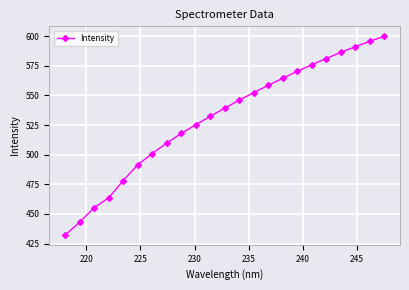

What is the greatest value displayed?

600.0